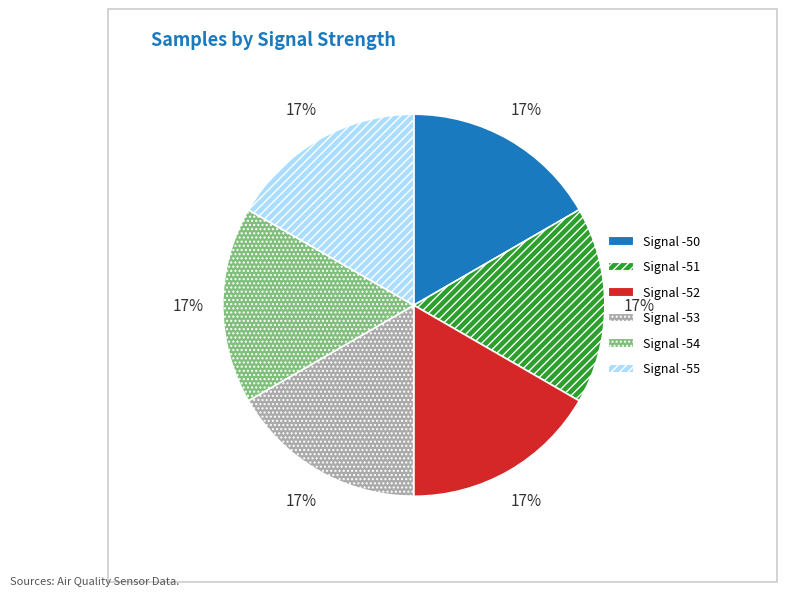

Is it true that Signal -51 is 23% of the pie?

False